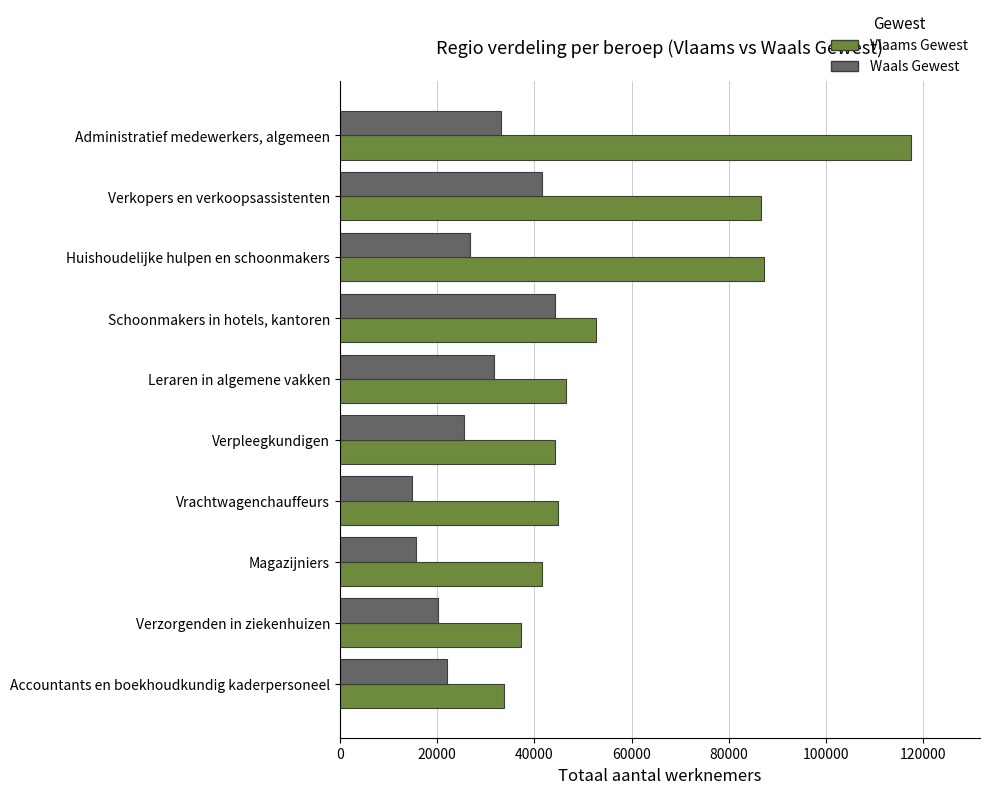

What is the minimum value shown in the chart?

14844